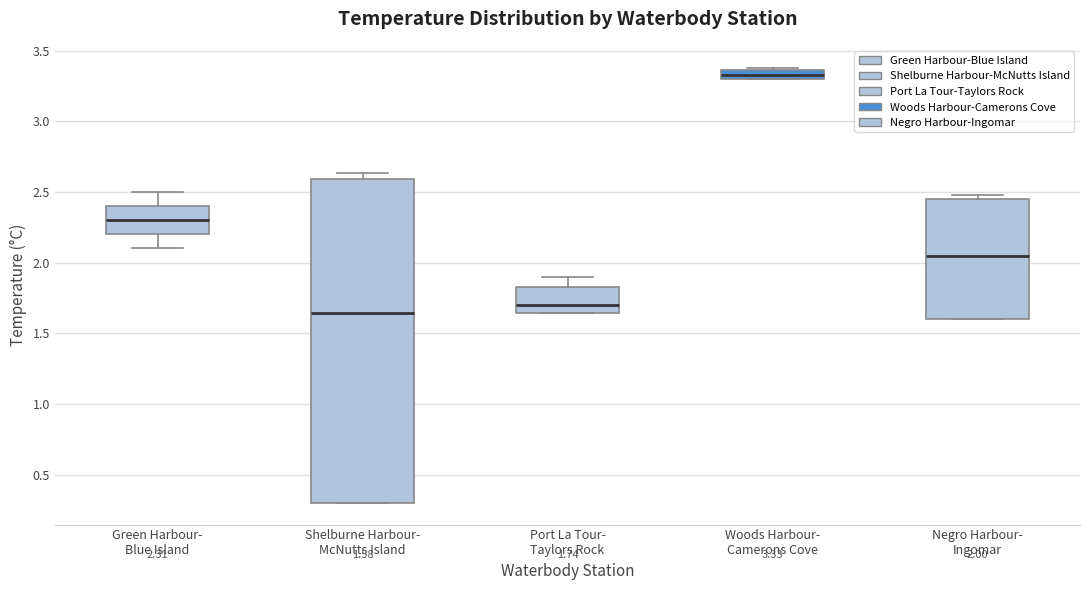

Comparing the boxes themselves (not the whiskers), which one is the tallest?

Shelburne Harbour- McNutts Island